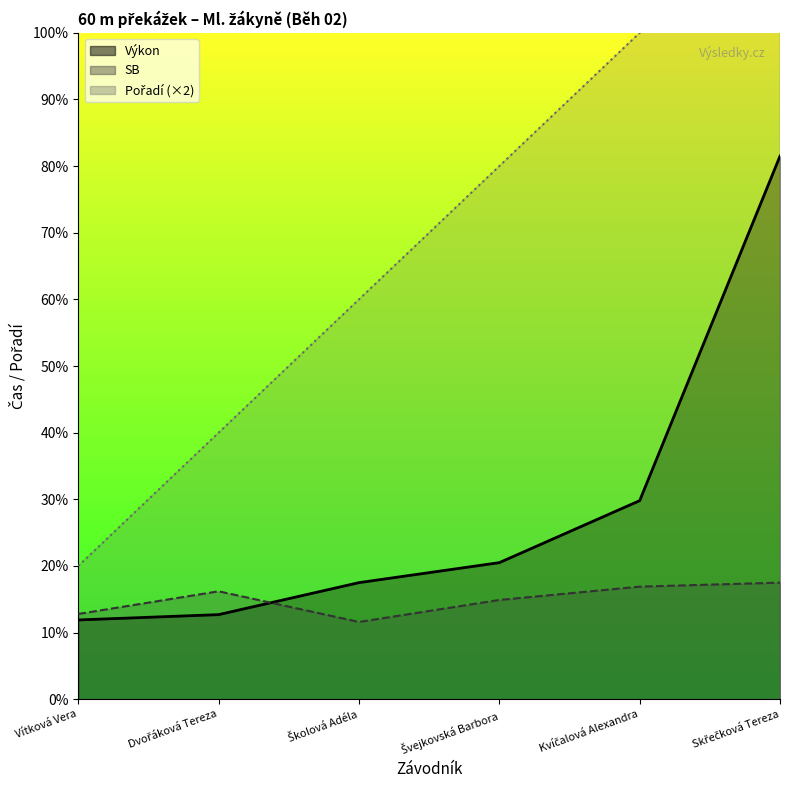

The value of SB at Skřečková Tereza is 2.4. True or false?

False